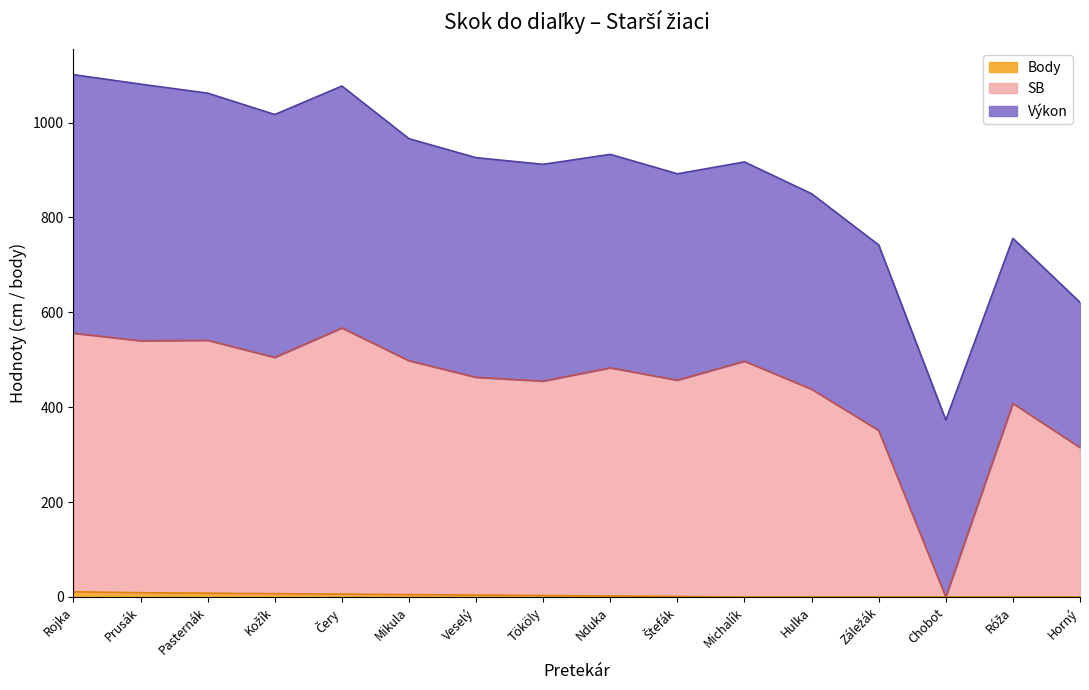

What position from the right is Štefák?

7